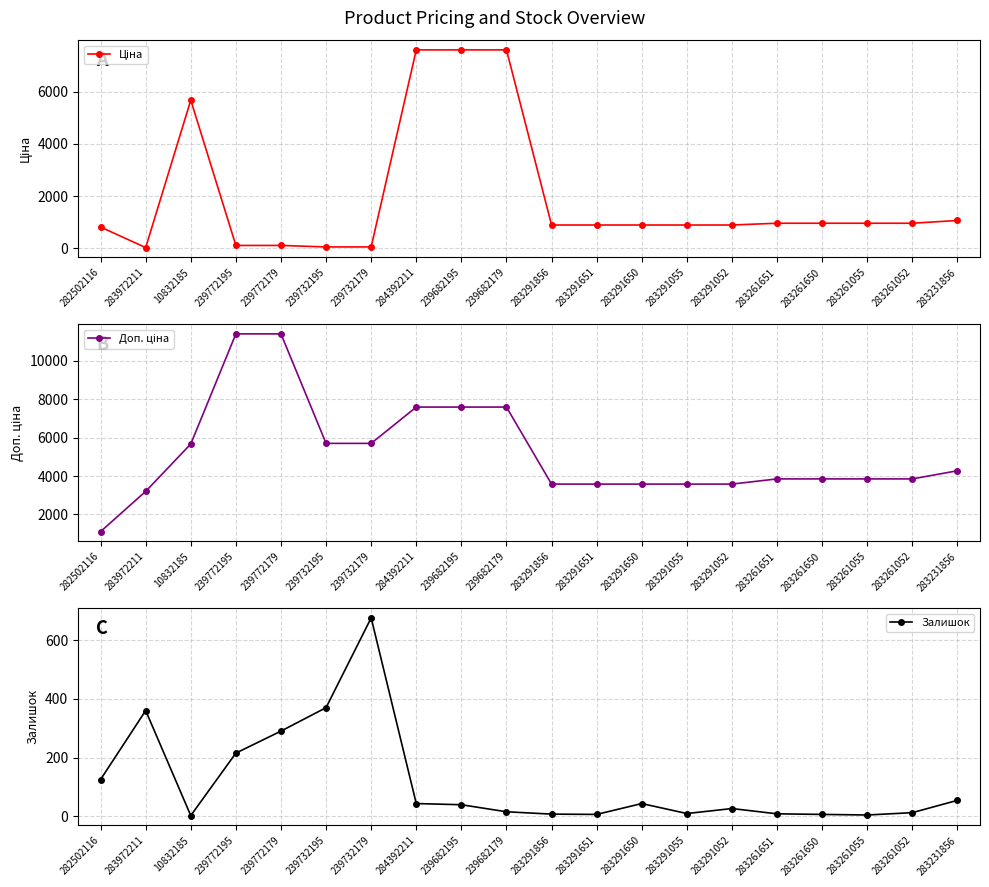

What are all the series names shown in the legend?

Ціна, Доп. ціна, Залишок